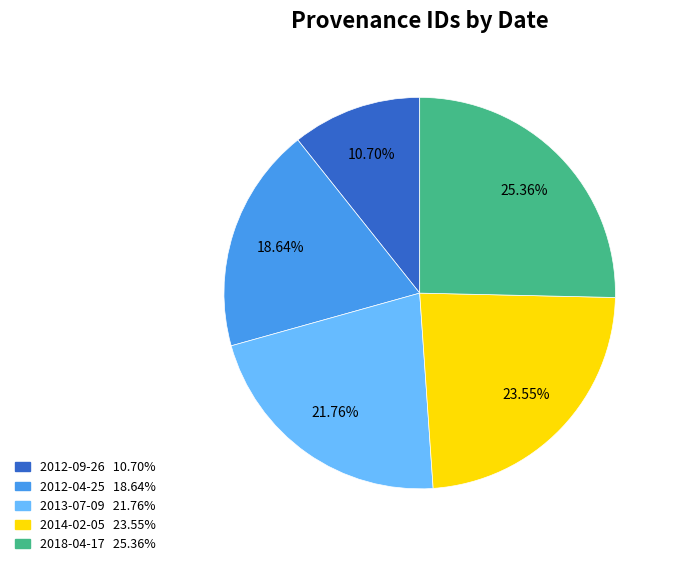

Rank the categories by value from lowest to highest.

2012-09-26, 2012-04-25, 2013-07-09, 2014-02-05, 2018-04-17